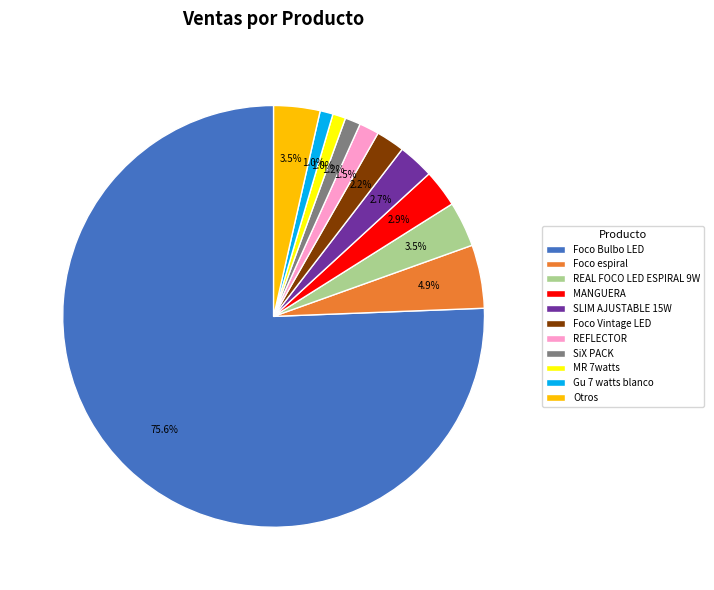

Which slice represents more than half of the pie?

Foco Bulbo LED